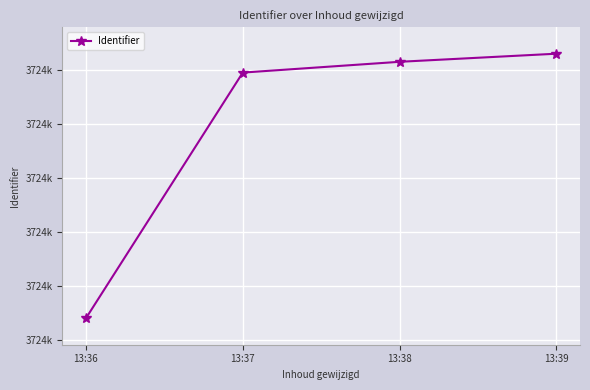

Between 13:36 and 13:39, which is larger?

13:39